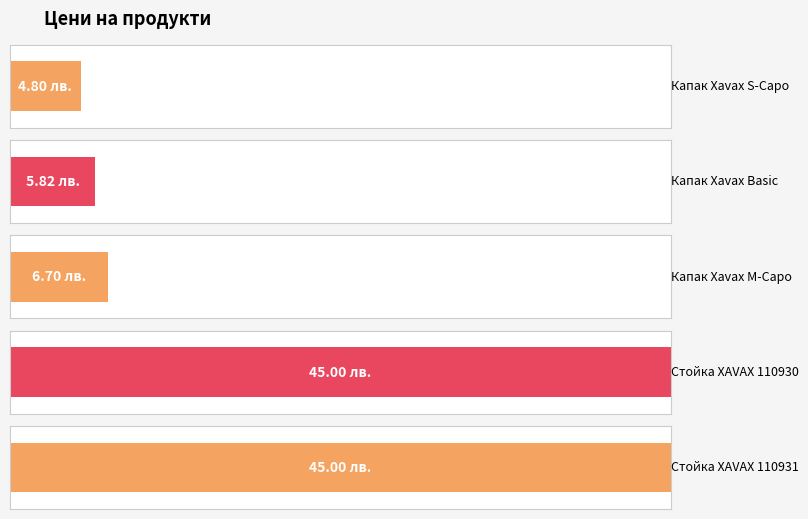

Which category has the lowest value across all series?

Капак Xavax S-Capo